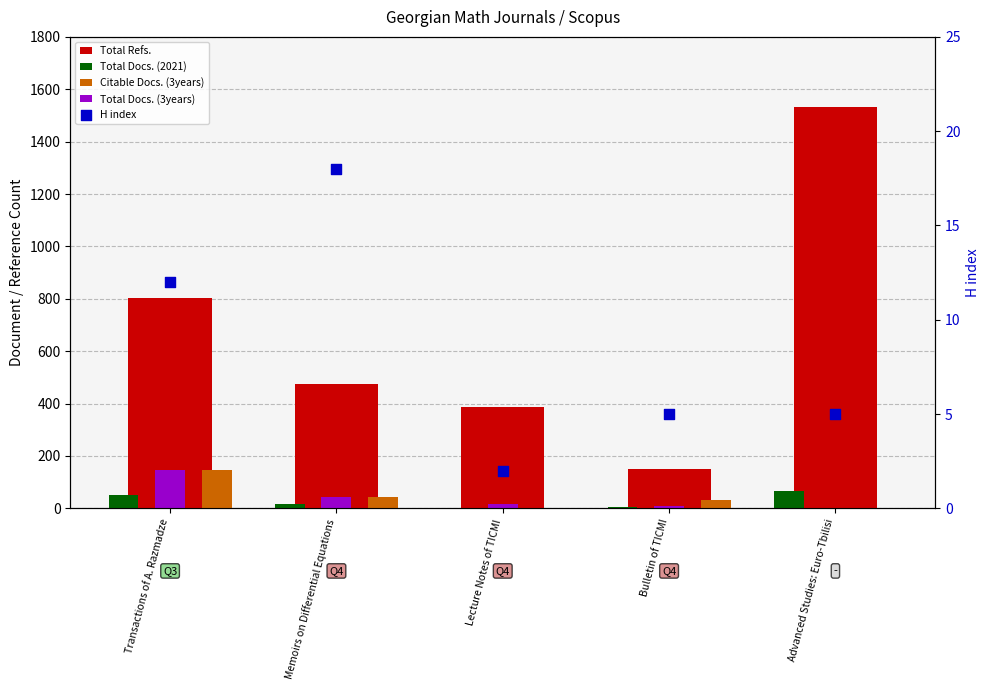

What are all the series names shown in the legend?

Total Refs., Total Docs. (2021), Citable Docs. (3years), Total Docs. (3years), H index